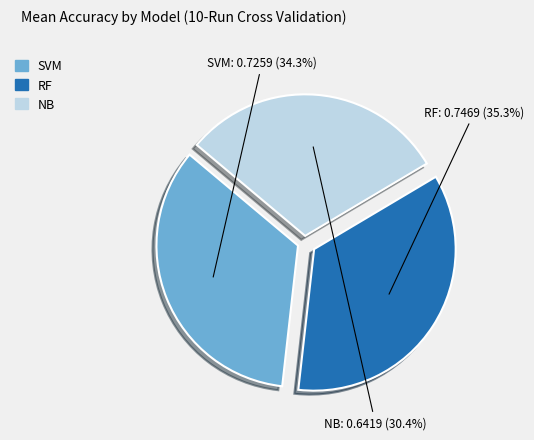

Combined, what portion of the pie is NB and SVM?

64.7%